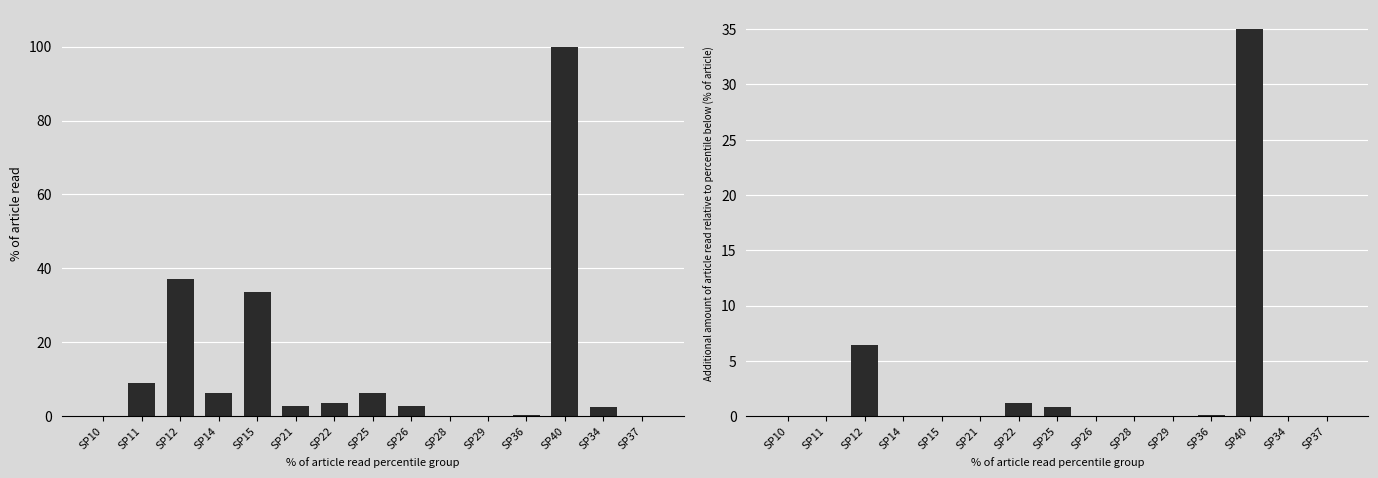

Is the value of F12829.S13 at SP15 greater than the value of F12829.S08 at SP26?

No